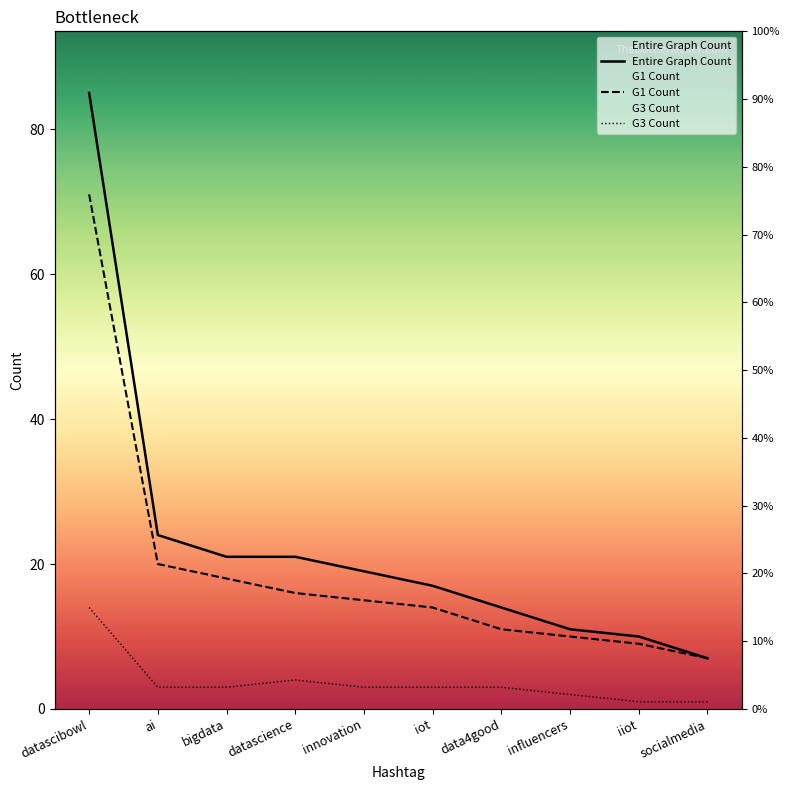

What is the value of the G1 Count point at the 2nd from the left?

20